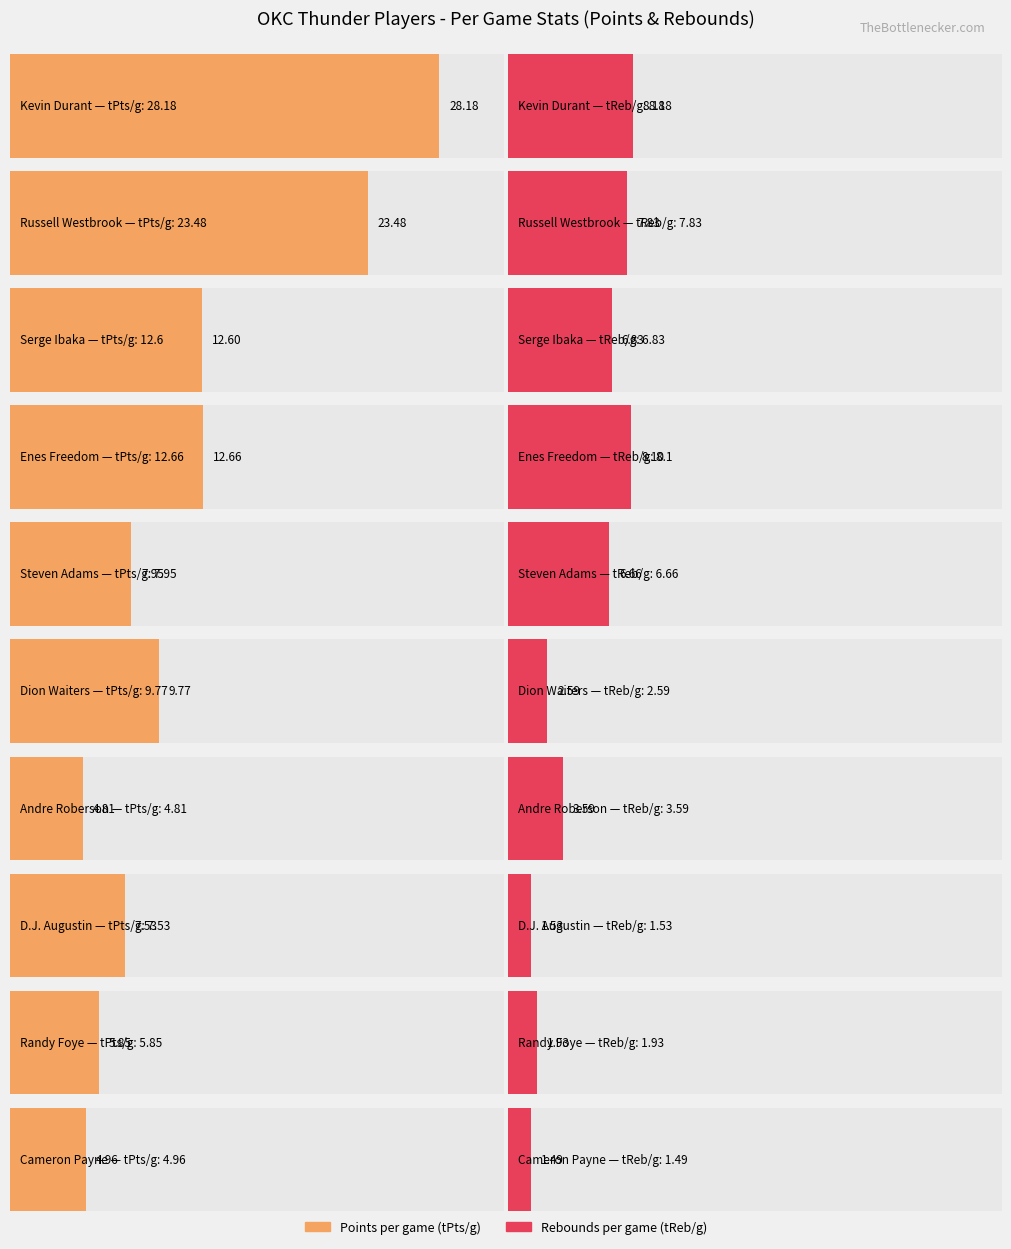

Is the value of tPts/g at Enes Freedom greater than the value of tReb/g at Randy Foye?

Yes